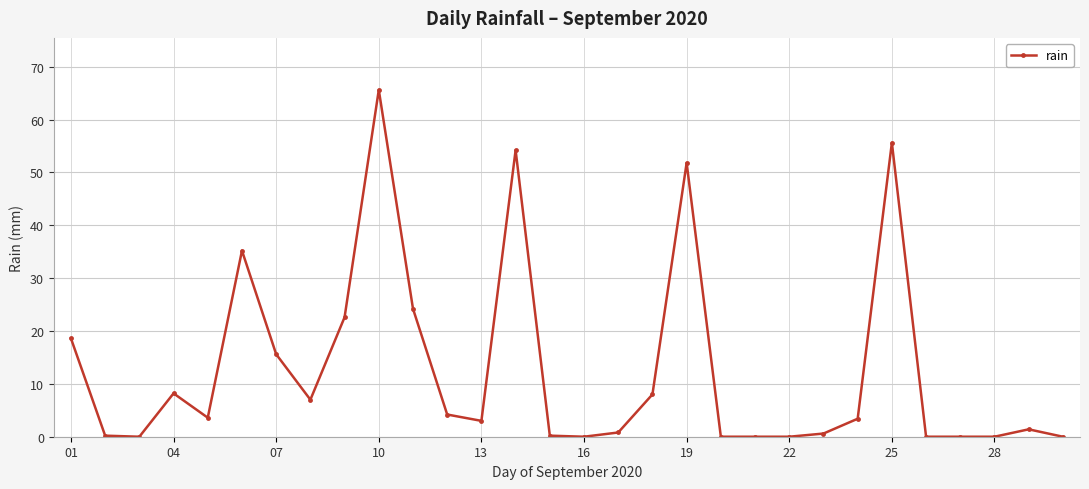

What is the value of the 19th point from the left?

51.8